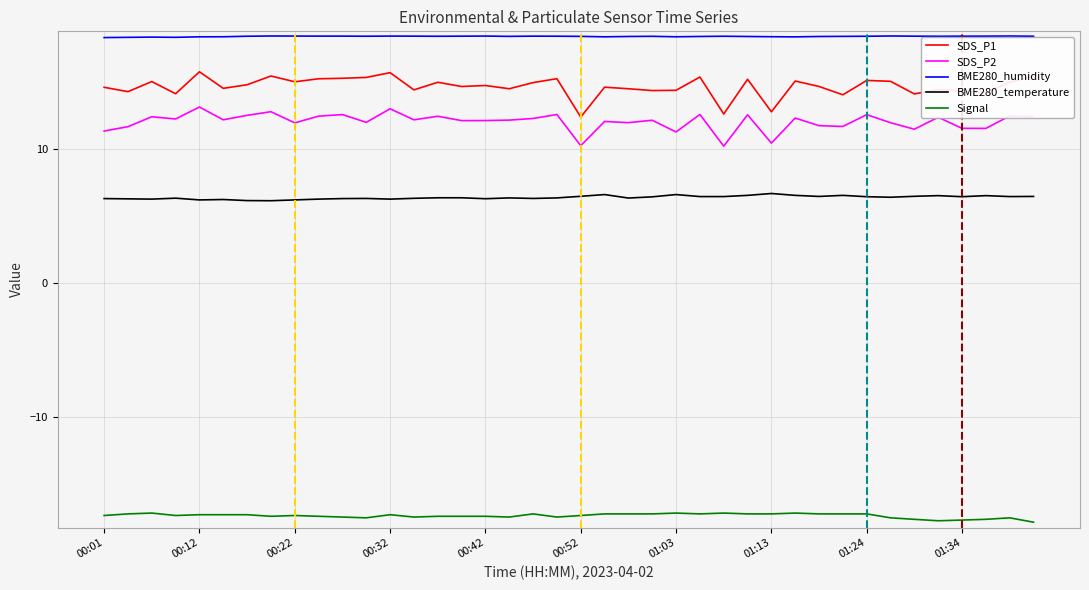

How many data points in SDS_P1 are less than 33?

18